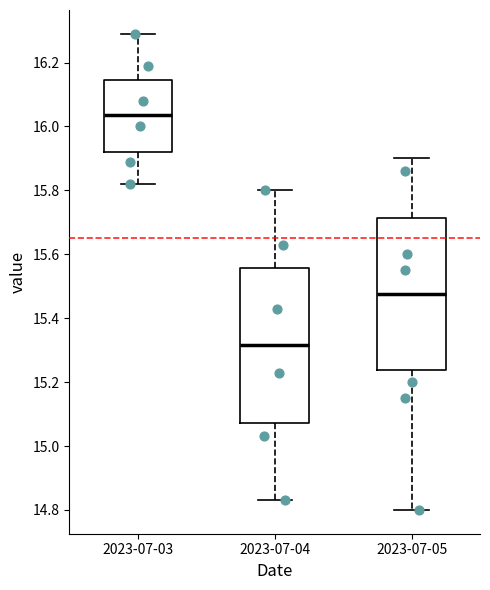

Where is the upper edge of the box for 2023-07-03 on the y-axis? The values are not printed on the chart, so give them approximately, as read against the axis.

16.14